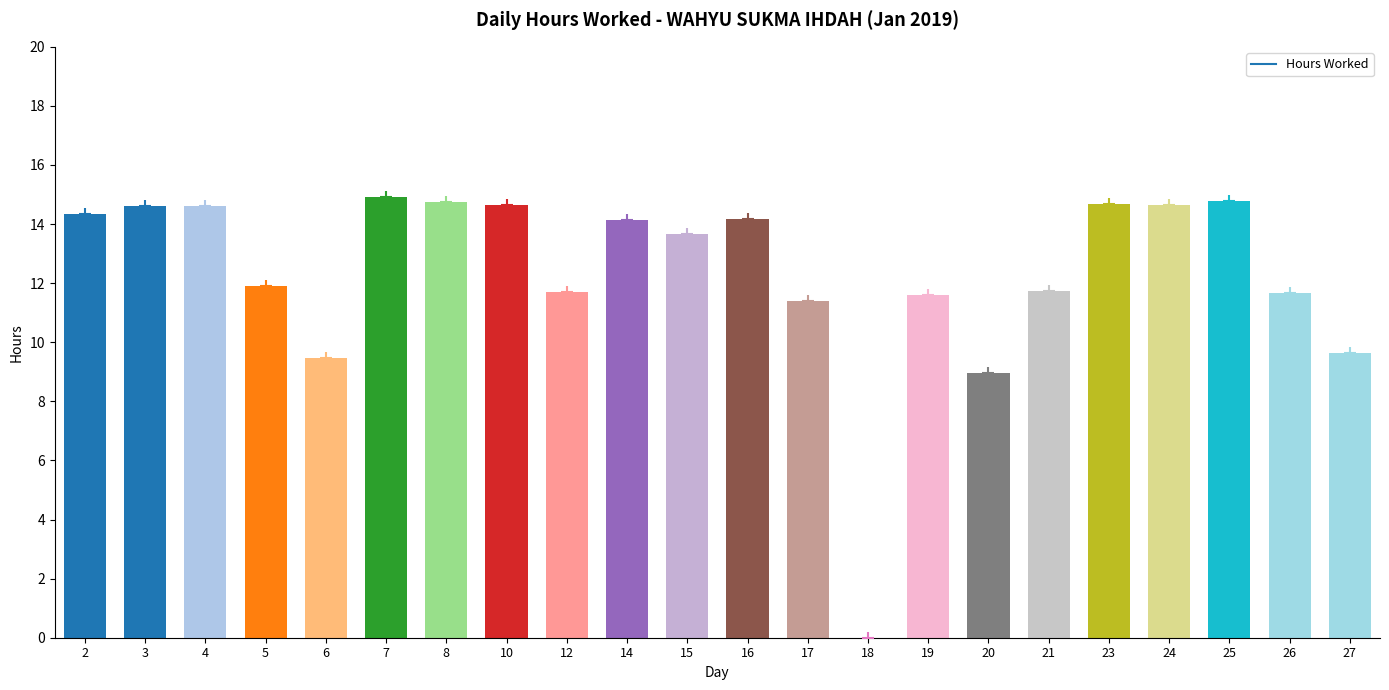

Which has a higher value, 19 or 27?

19